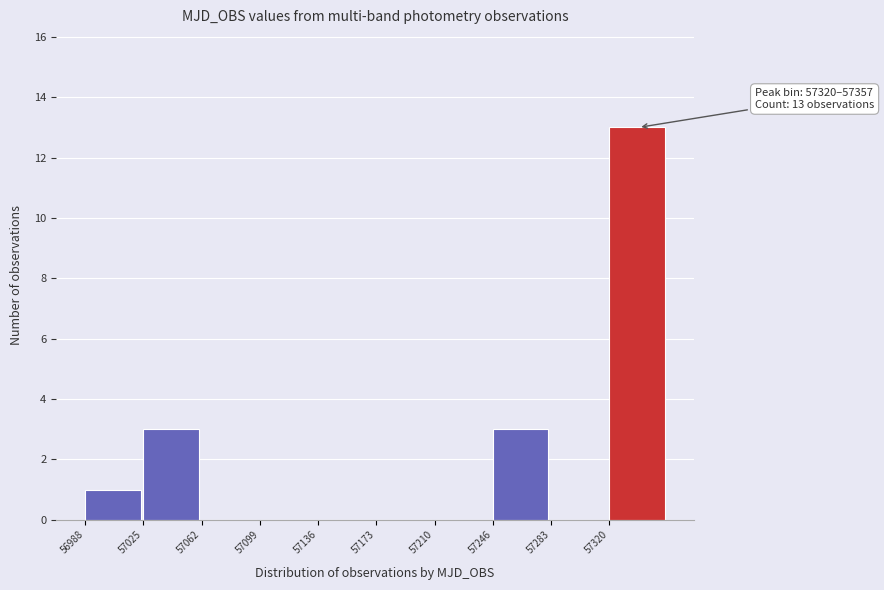

Over which range of the x-axis is the bar tallest?

57320 to 57355